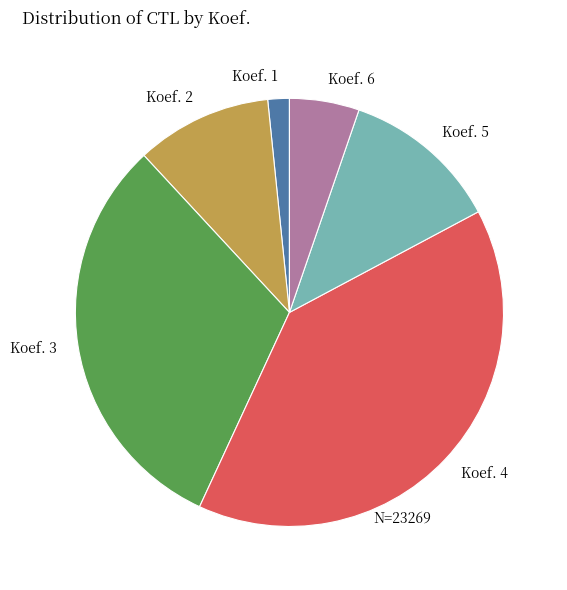

The Koef. 3 slice represents 31% of the pie. True or false?

True